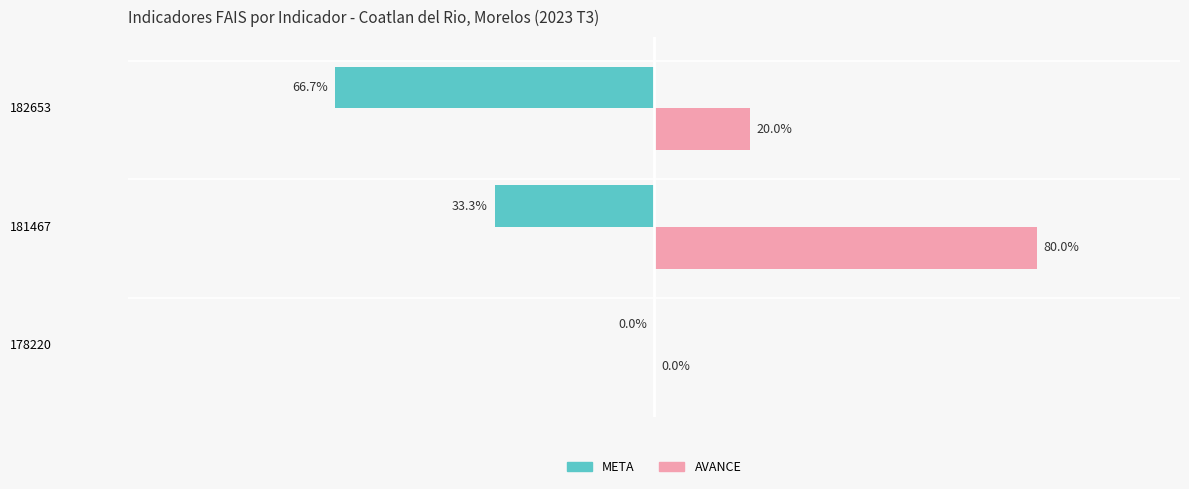

Which series has the largest total across all categories?

AVANCE